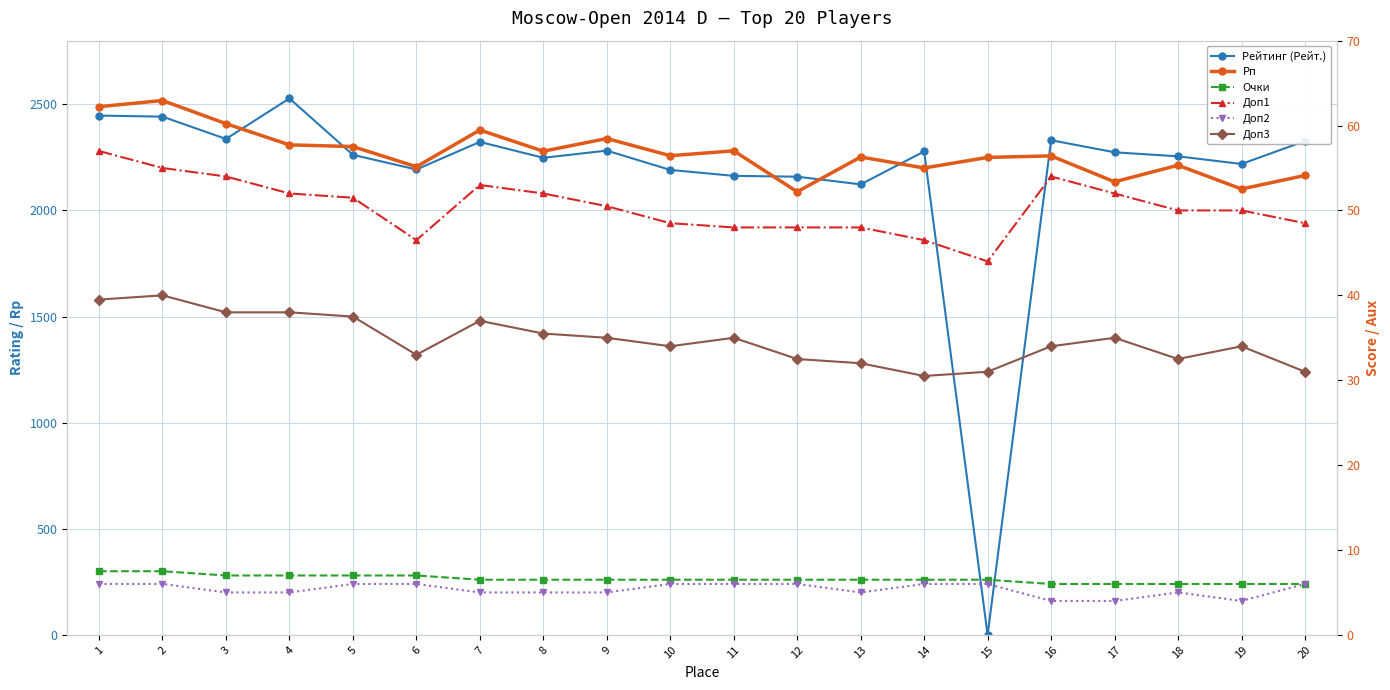

What is the greatest value displayed?

2528.0